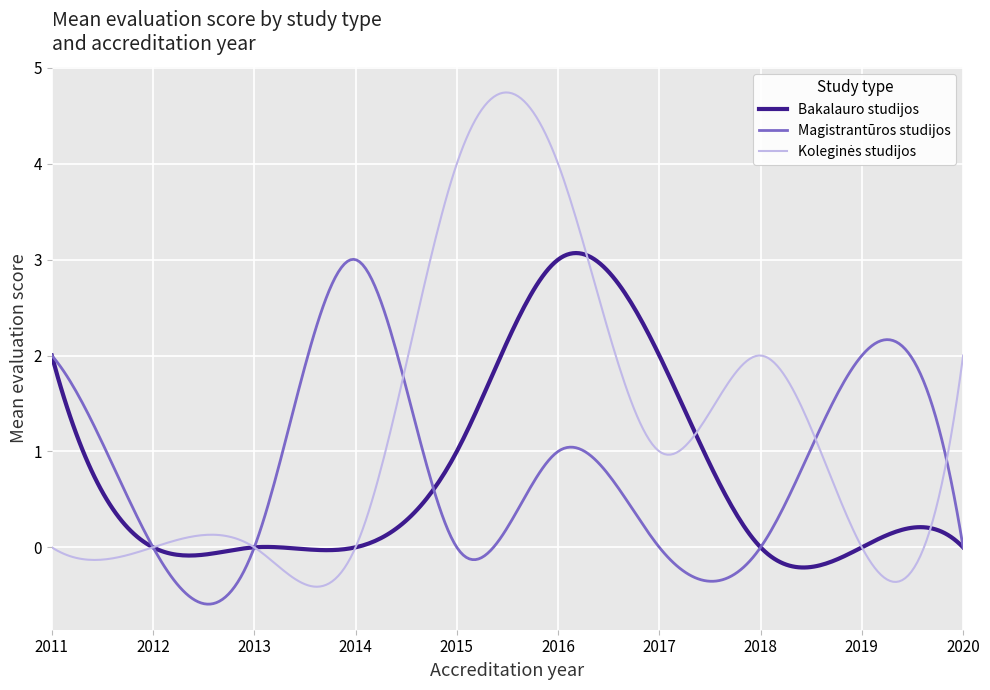

What is the maximum value shown in the chart?

4.7